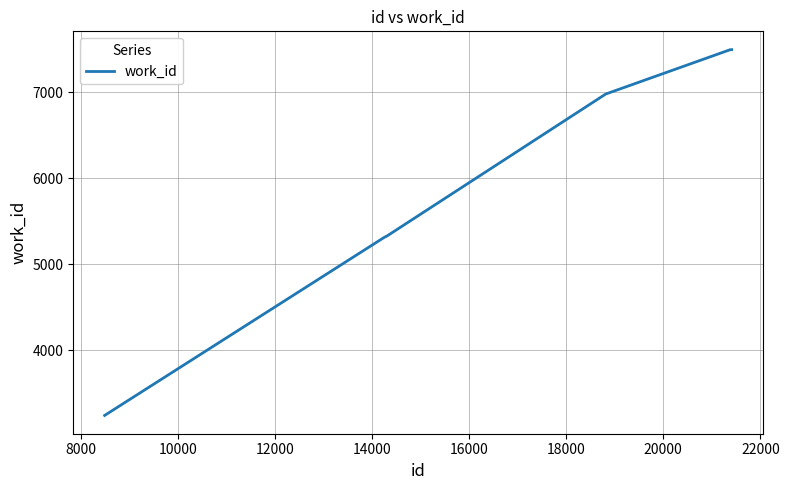

What is the difference between the maximum and minimum values?

4258